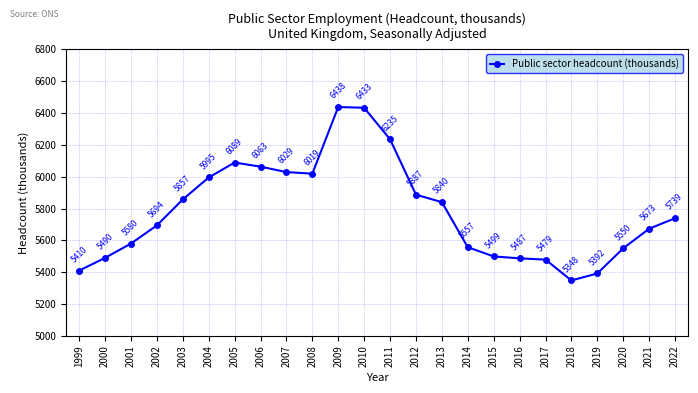

How many lines are shown in the chart?

1